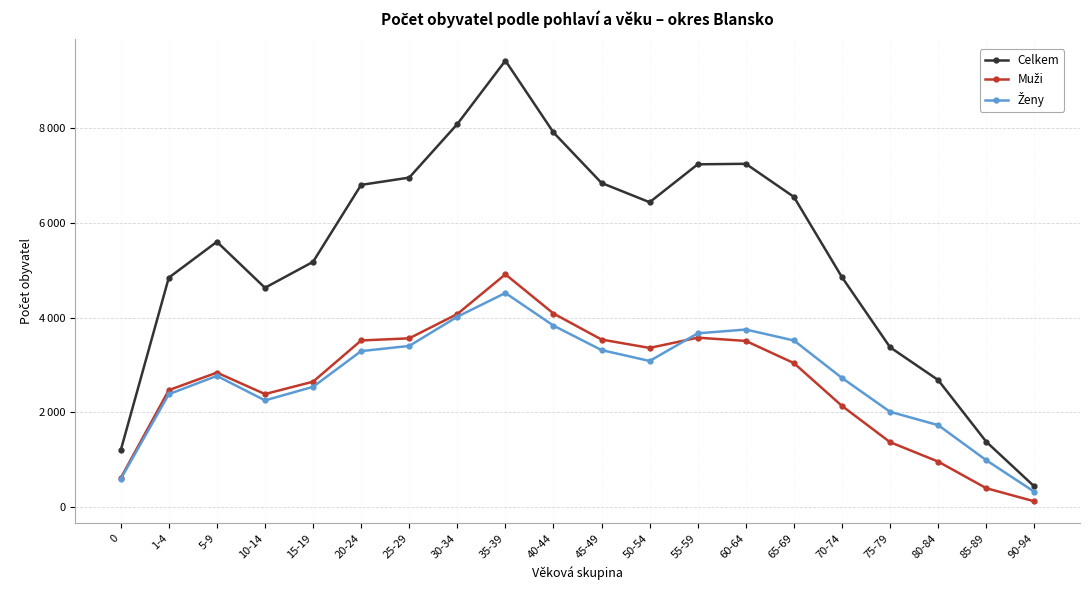

Reading left to right, list all the values displayed in this chart.

Celkem: 1190	4844	5603	4630	5179	6807	6961	8093	9435	7916	6847	6440	7242	7253	6553	4854	3372	2679	1374	428
Muži: 605	2465	2836	2382	2644	3516	3561	4075	4915	4086	3535	3358	3575	3506	3037	2131	1365	954	391	113
Ženy: 585	2379	2767	2248	2535	3291	3400	4018	4520	3830	3312	3082	3667	3747	3516	2723	2007	1725	983	315